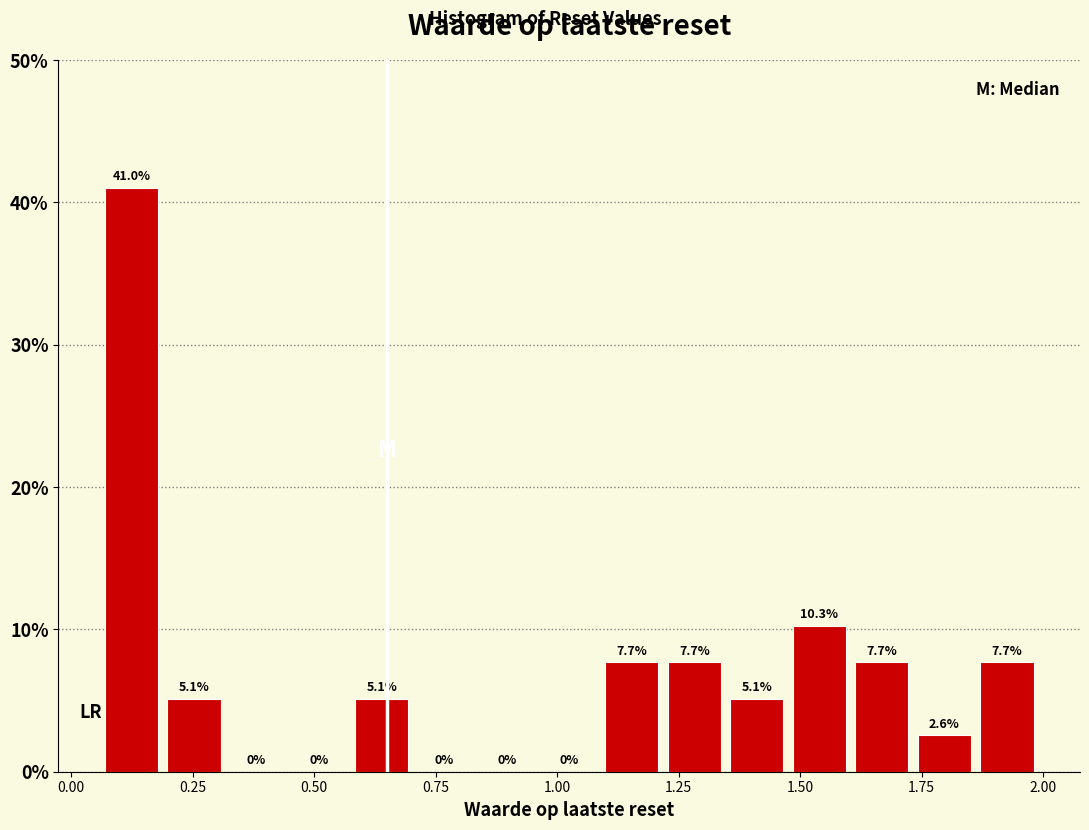

Read against the x-axis, roughly where is the centre of the tallest bar?

0.10